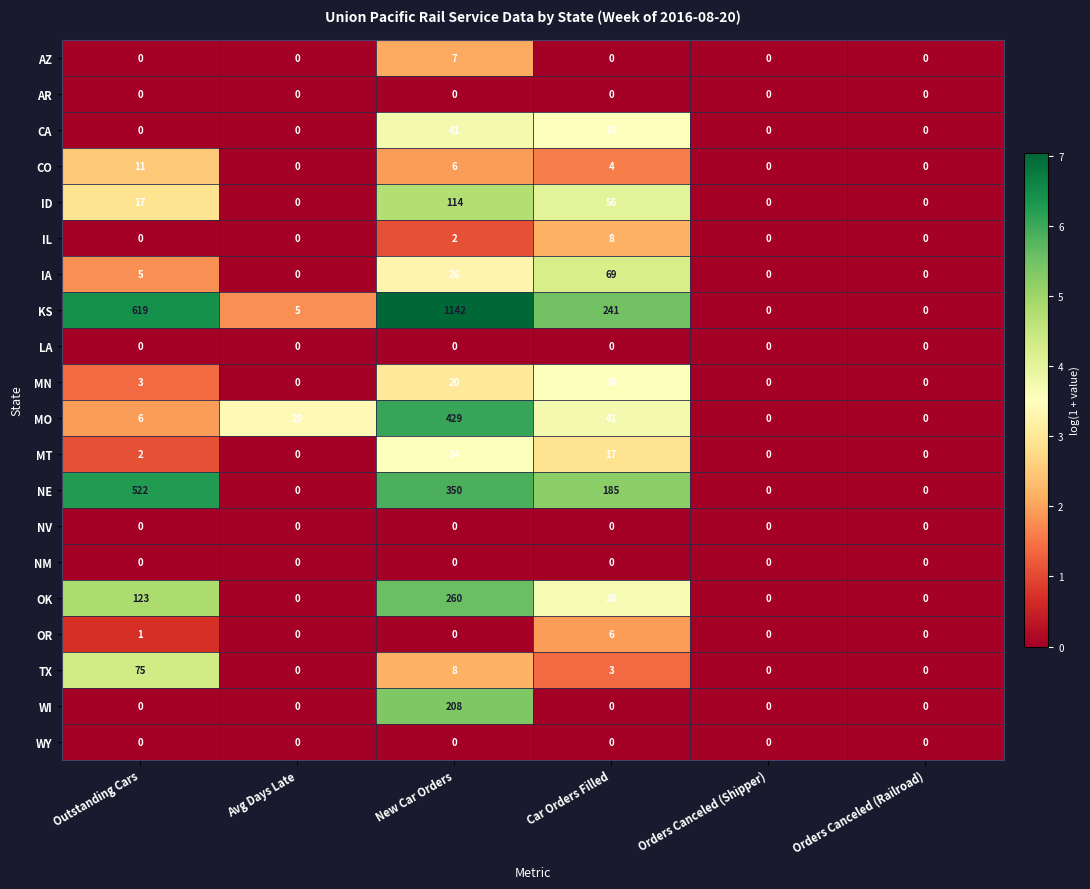

At how many categories does at least one series exceed 6?

4